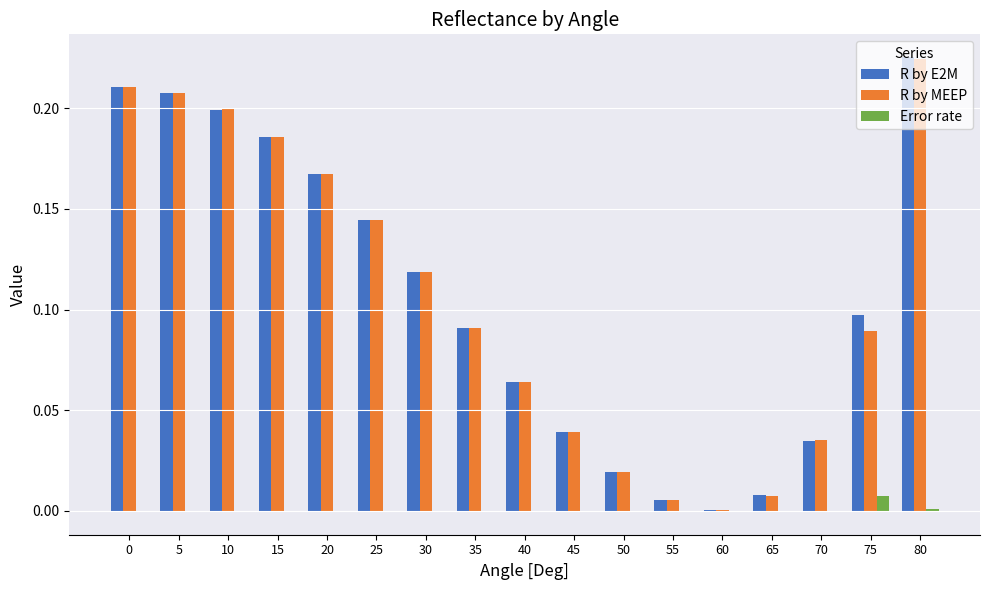

At which category is the sum across all series the highest?

80